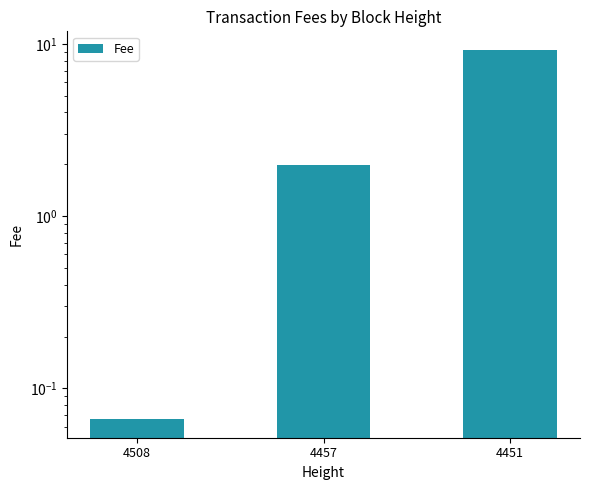

What is the value of the 1st bar from the left?

0.1